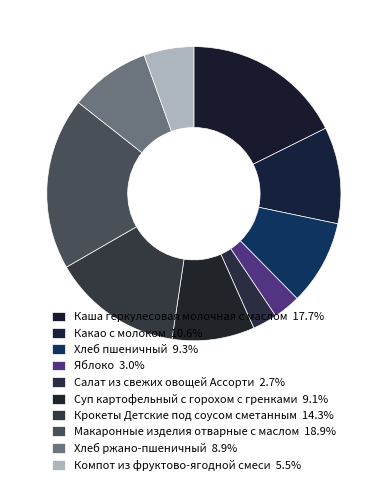

To the nearest percent, what is the difference between the Яблоко and Какао с молоком slice percentages?

8%